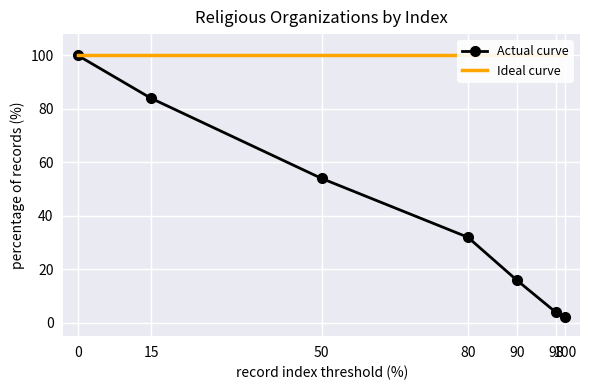

What is the lowest value of the Actual curve series?

2